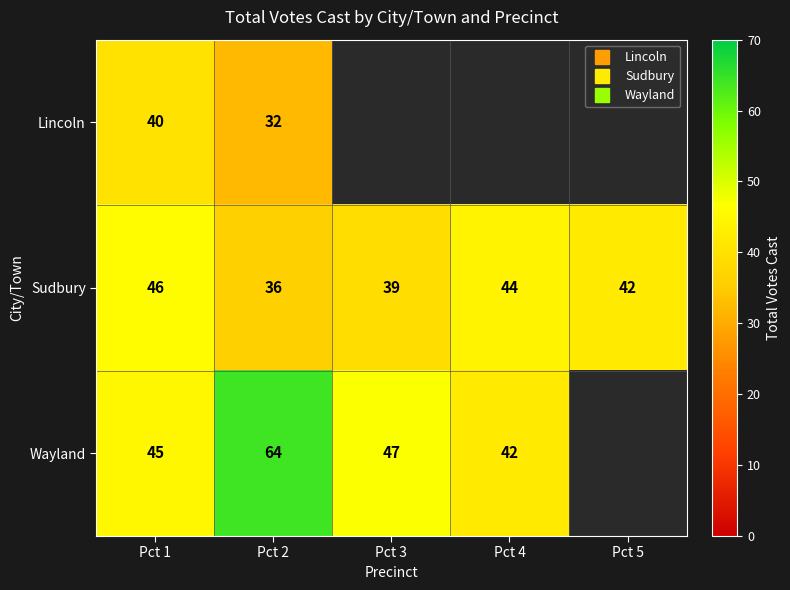

True or false: Wayland has a value of 45.0 at Pct 1.

True